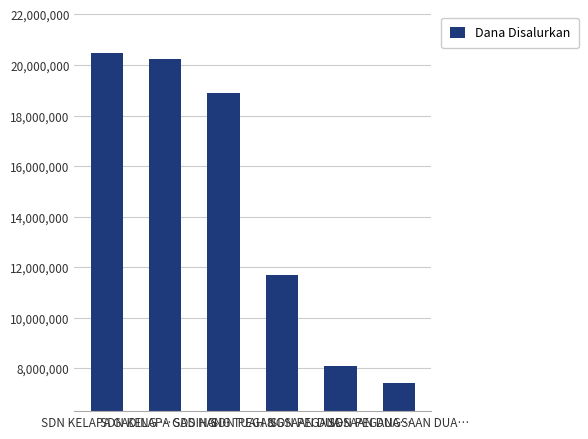

True or false: the data shows 31983346 at SDN KELAPA GADING ….

False